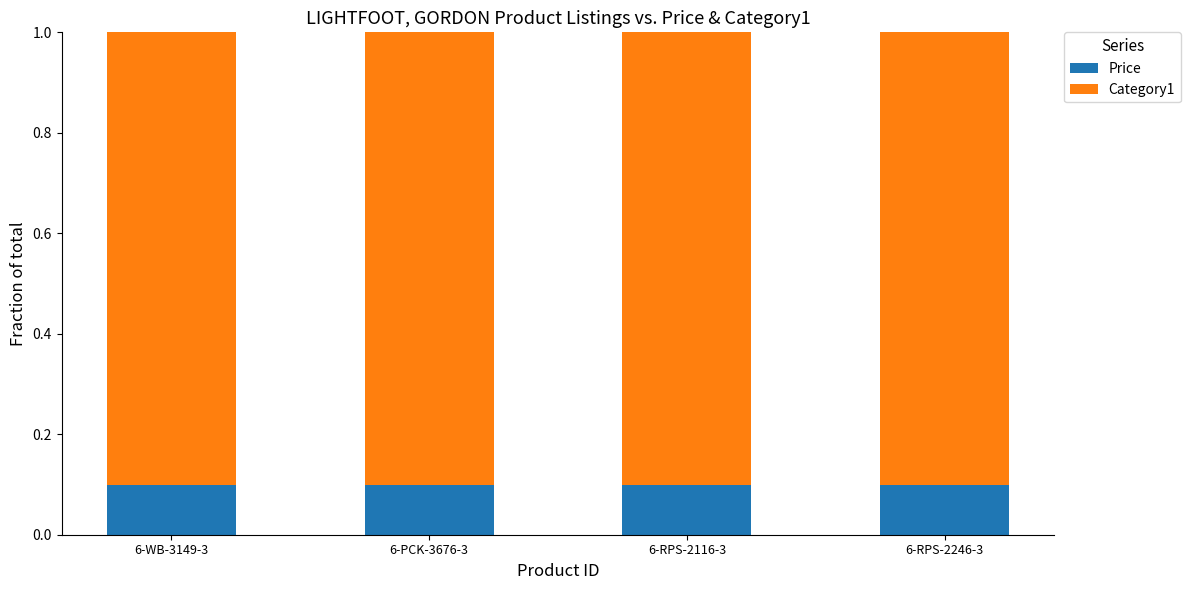

What is the average value of the Price series?

0.1